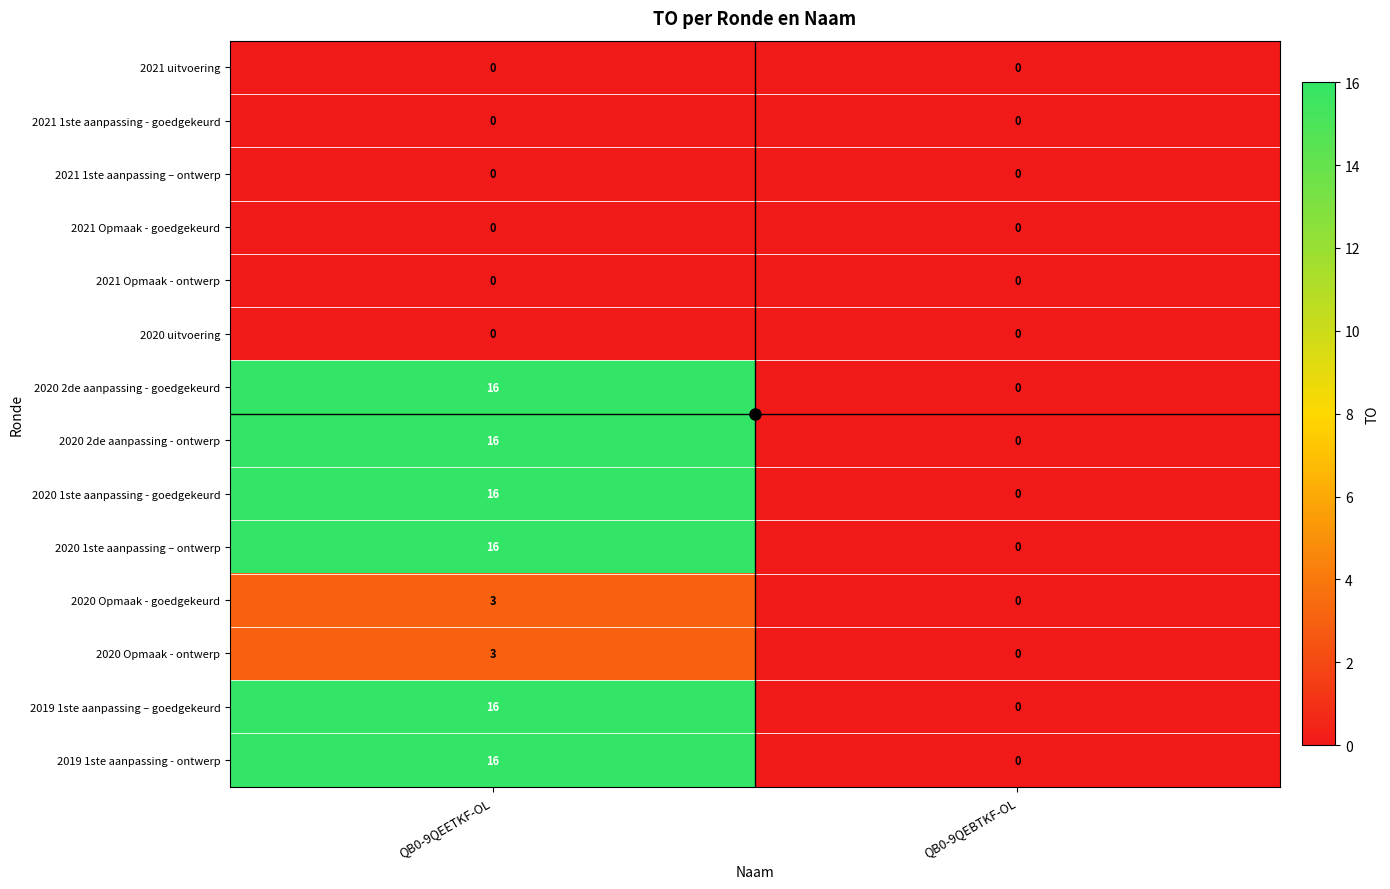

How many distinct data groups are displayed?

14